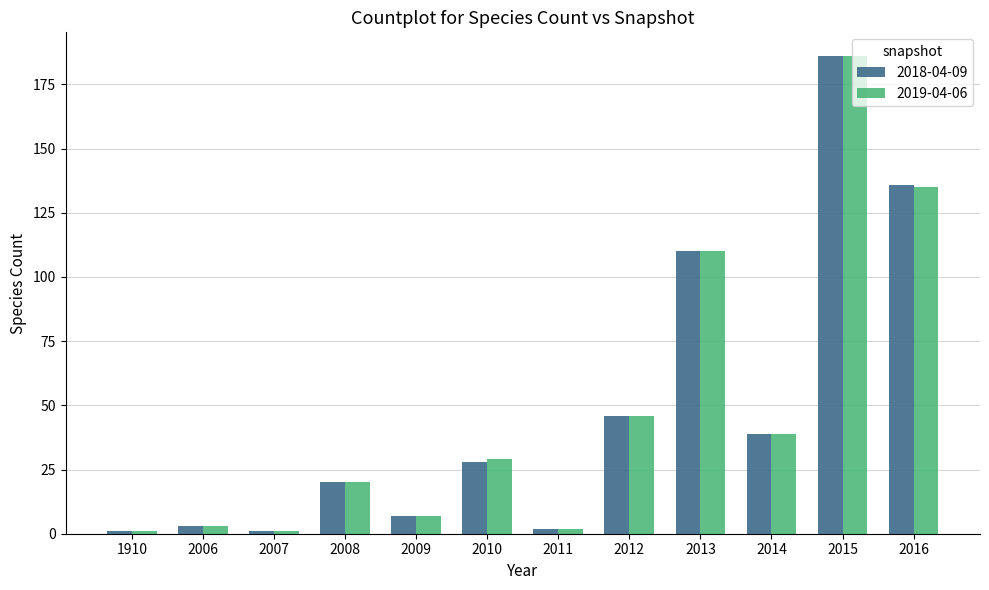

Is it true that 2019-04-06 equals 7 at 2009?

True